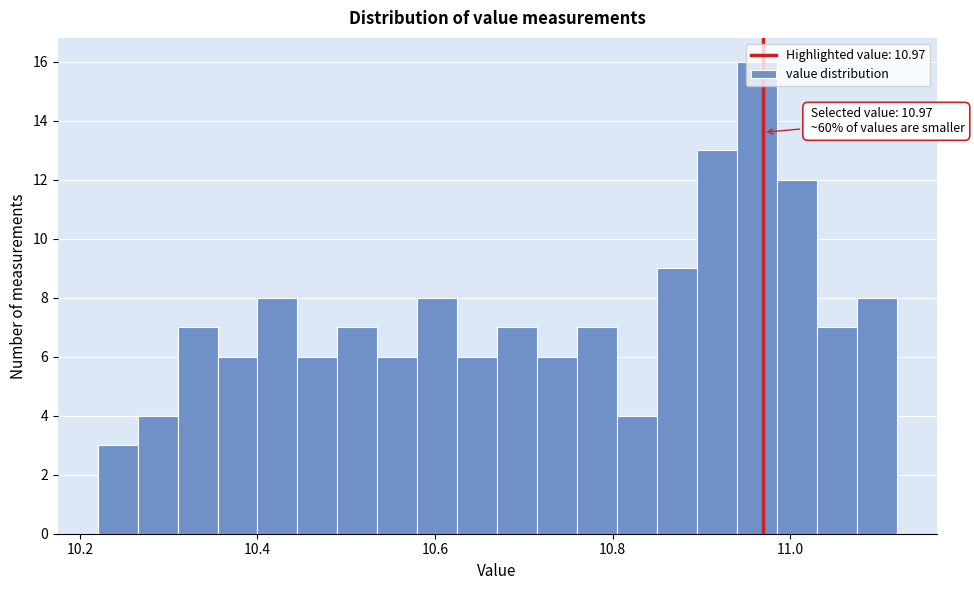

Read against the x-axis, roughly where is the centre of the tallest bar?

10.96